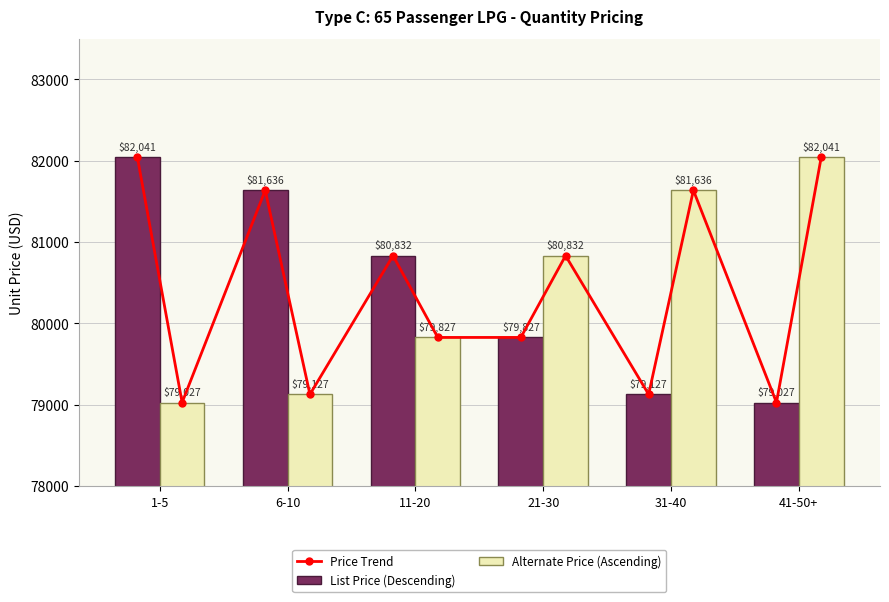

What is the value of the Quantity Price (Lower Bound) bar at the 3rd from the left?

80832